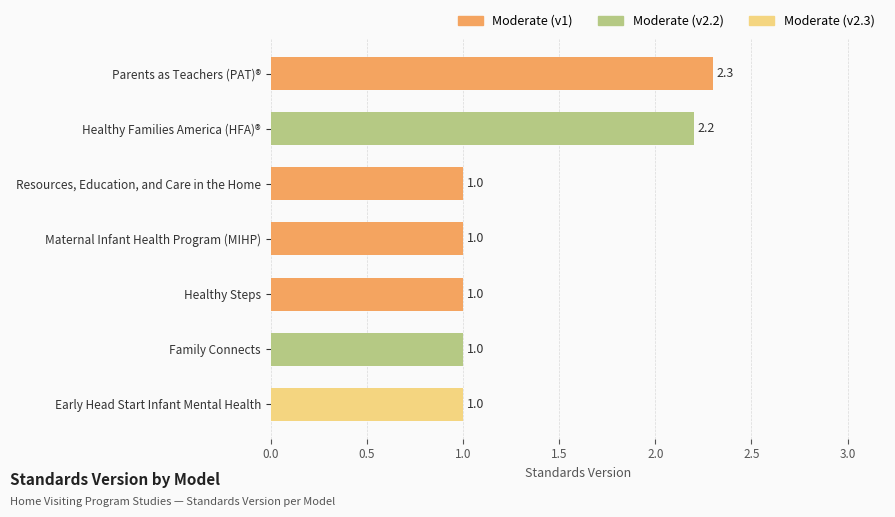

At which label is the value closest to 1?

Family Connects